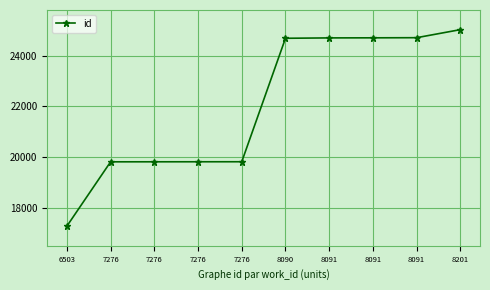

What is the value of the 5th point from the left?

19826